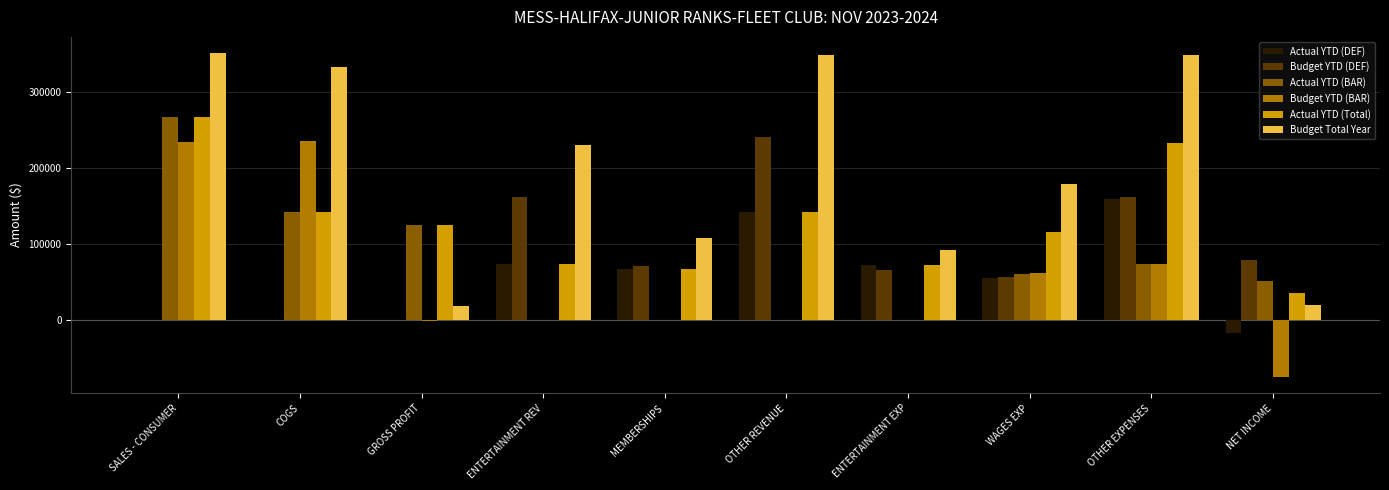

At which category is the sum across all series the highest?

SALES - CONSUMER